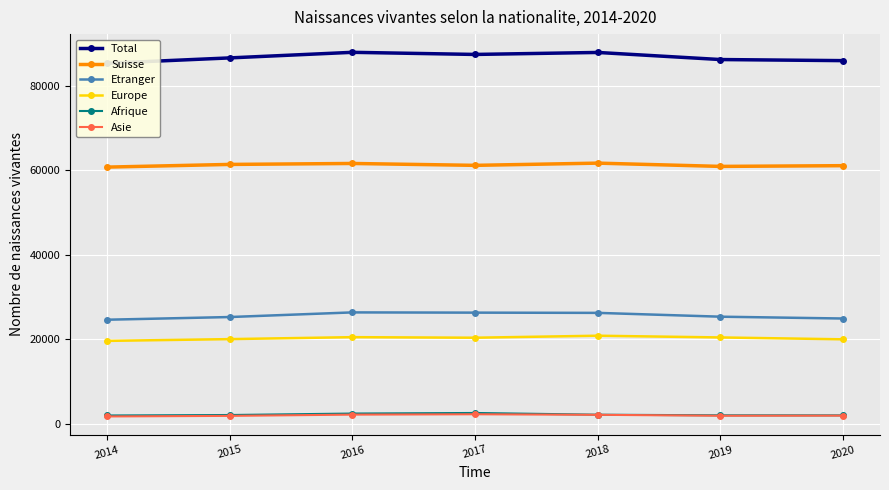

What is the minimum value for Etranger?

24580